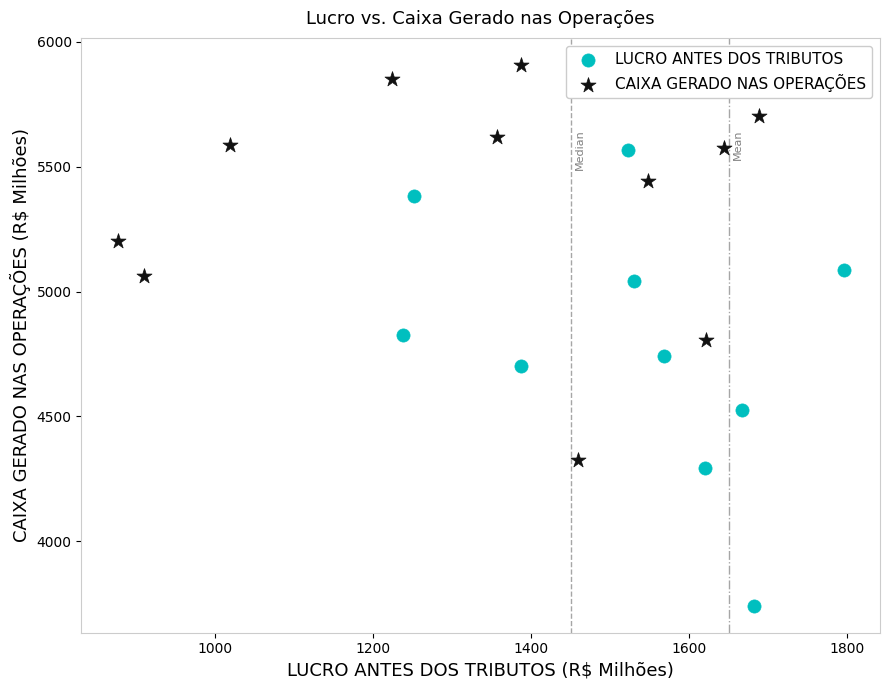

Which series has the widest spread of Y values?

LUCRO ANTES DOS TRIBUTOS